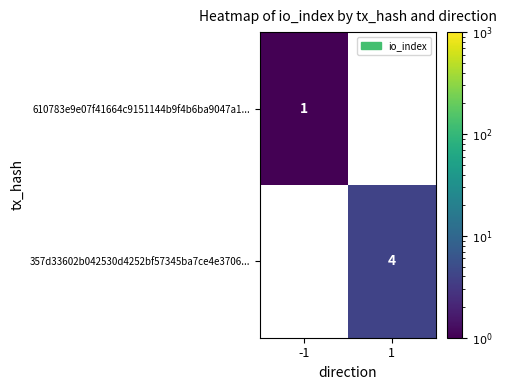

The value of 357d33602b042530d4252bf57345ba7ce4e3706... at 1 is 4. True or false?

True